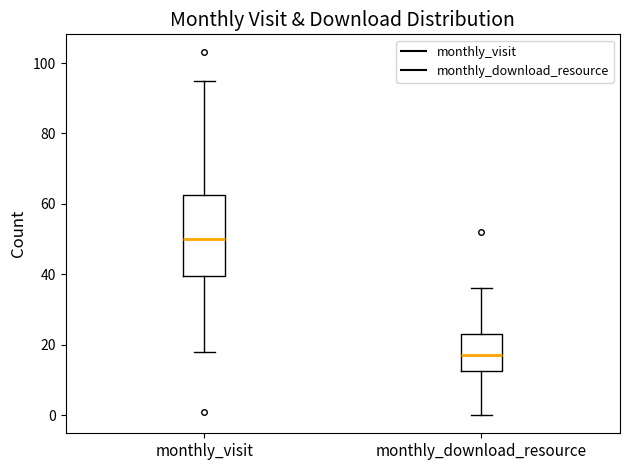

Which box's median line is the highest?

monthly_visit